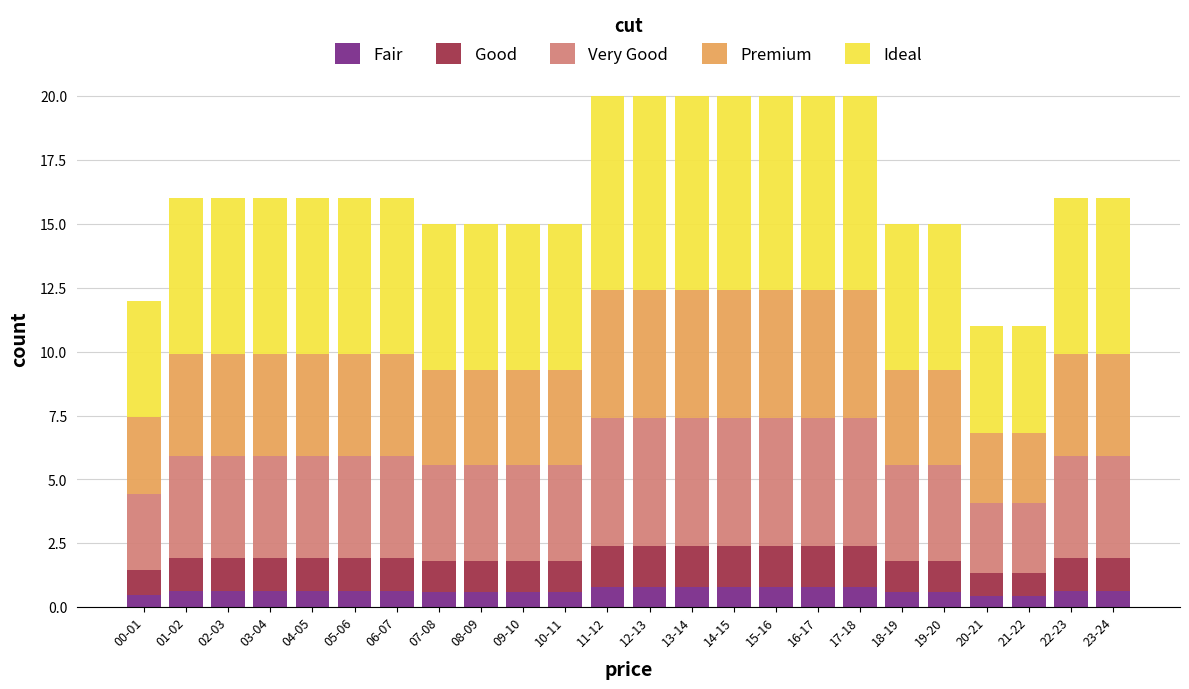

True or false: Fair has a value of 0.6 at 01-02.

True